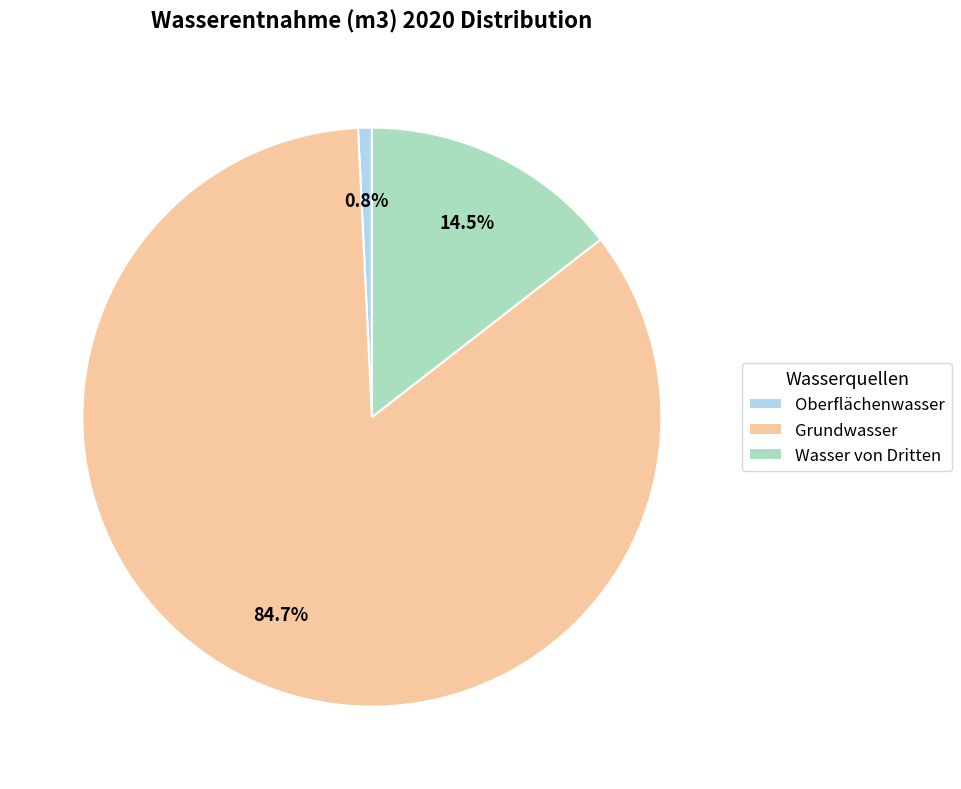

Combined, do Oberflächenwasser and Wasser von Dritten account for over 50%?

No